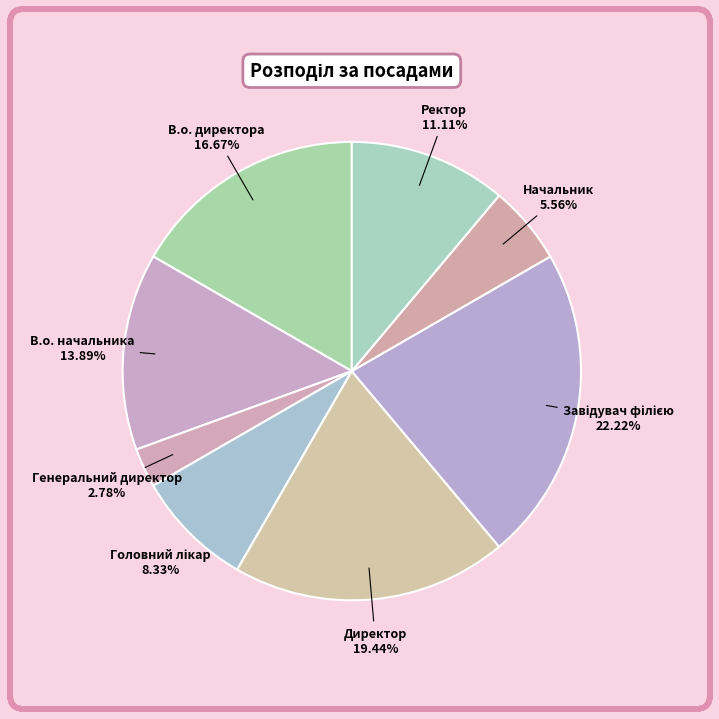

Is there any slice that represents more than half of the pie?

No